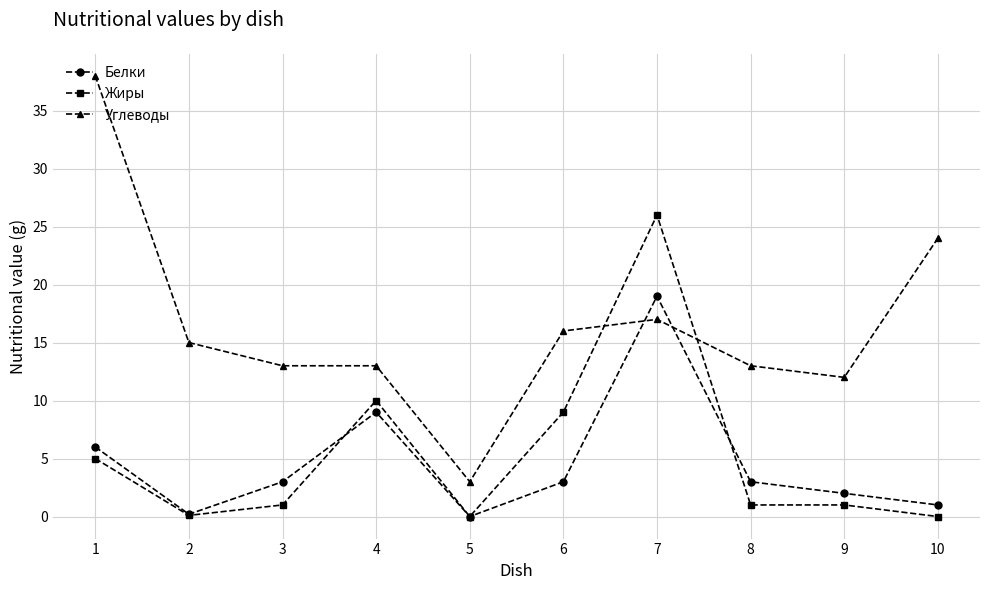

Read the Жиры value at 3.

1.0